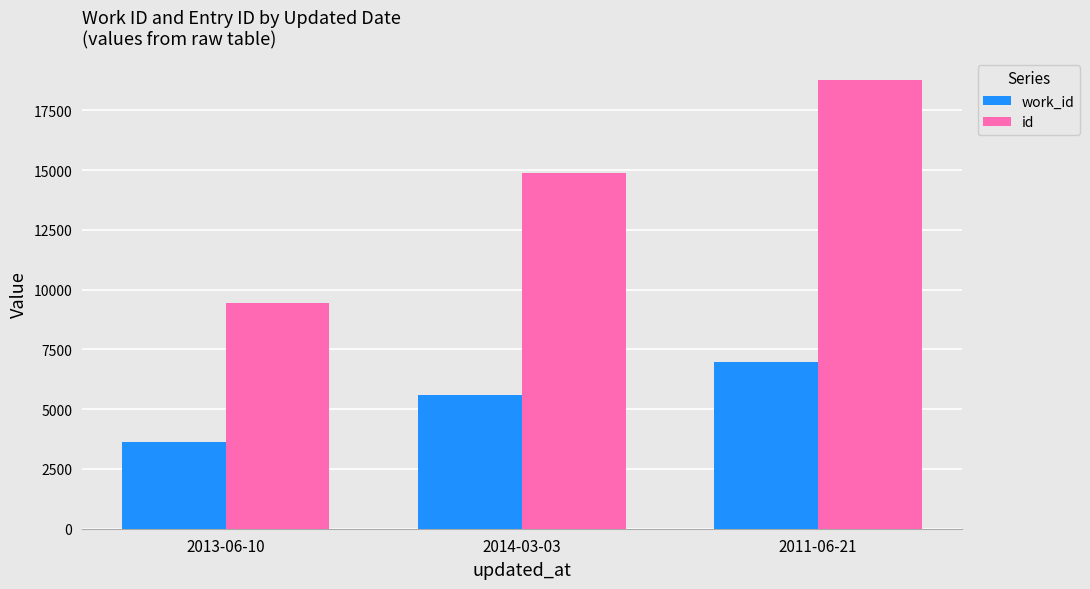

How many bars are there in each group?

2